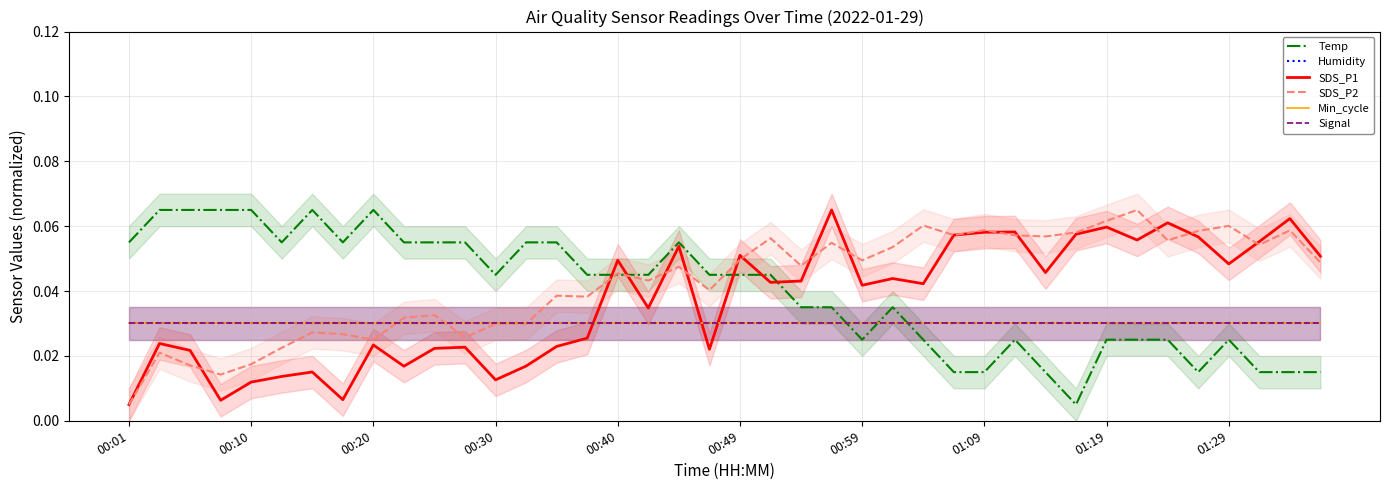

True or false: Signal has more than 0 interior local peaks.

False